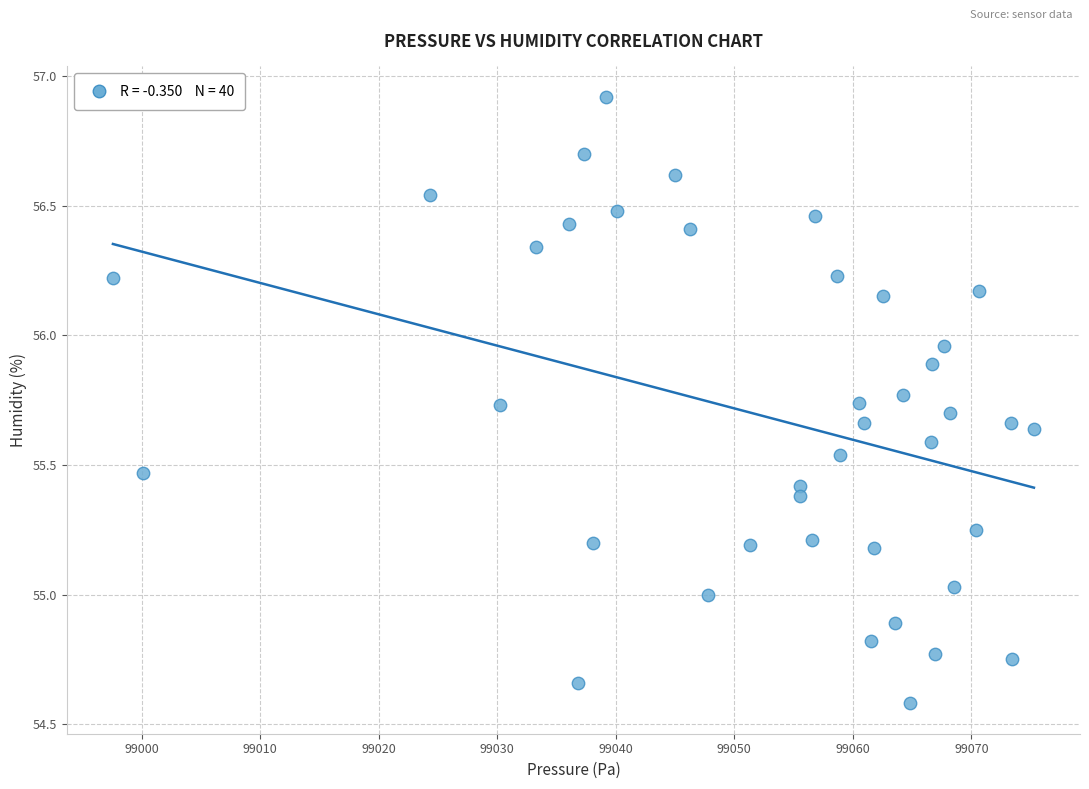

What is the range of Y values (max minus min)?

2.3